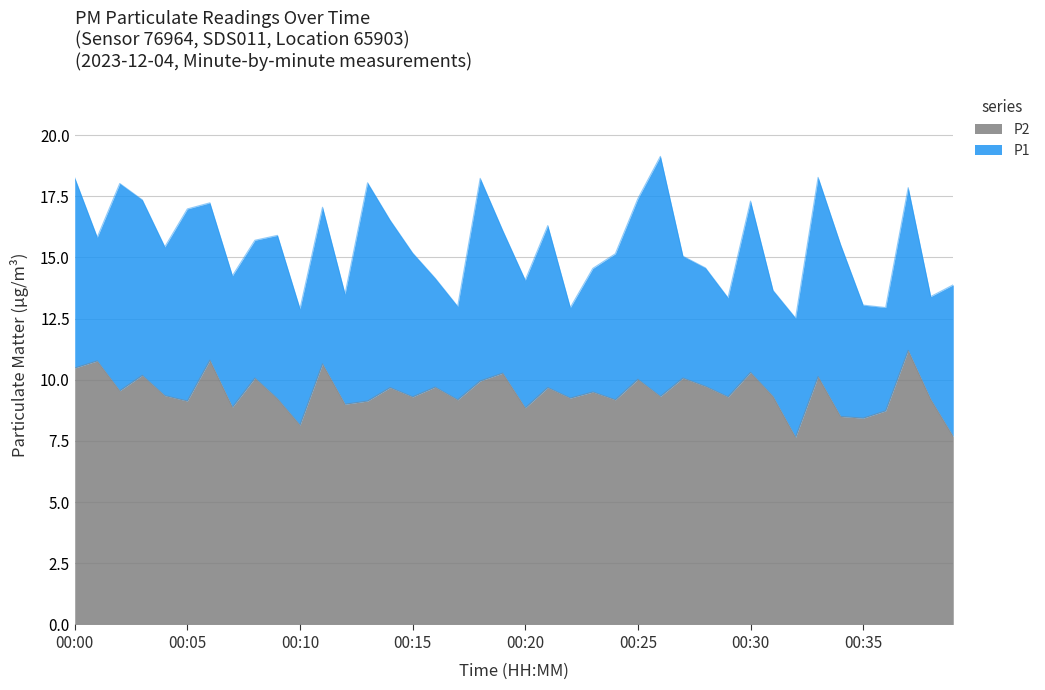

What are all the series names shown in the legend?

P2, P1